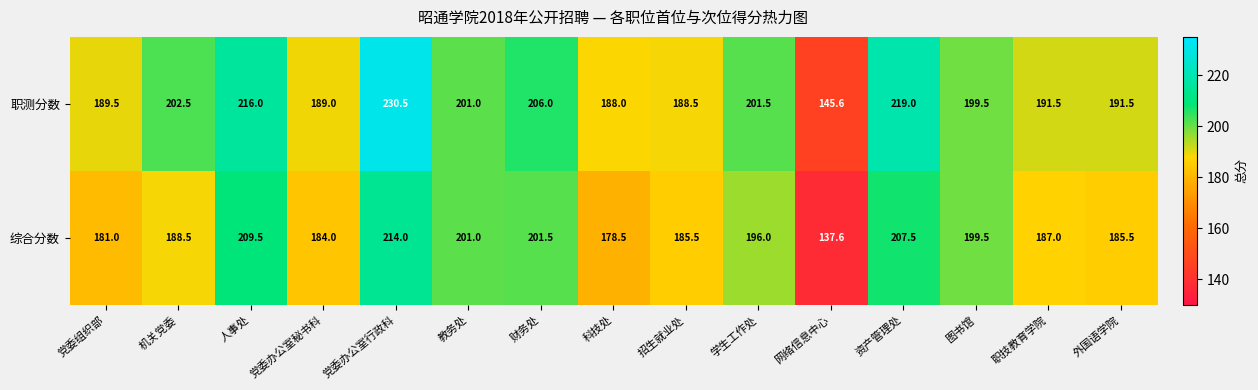

True or false: 综合分数 has a value of 112.7 at 党委组织部.

False